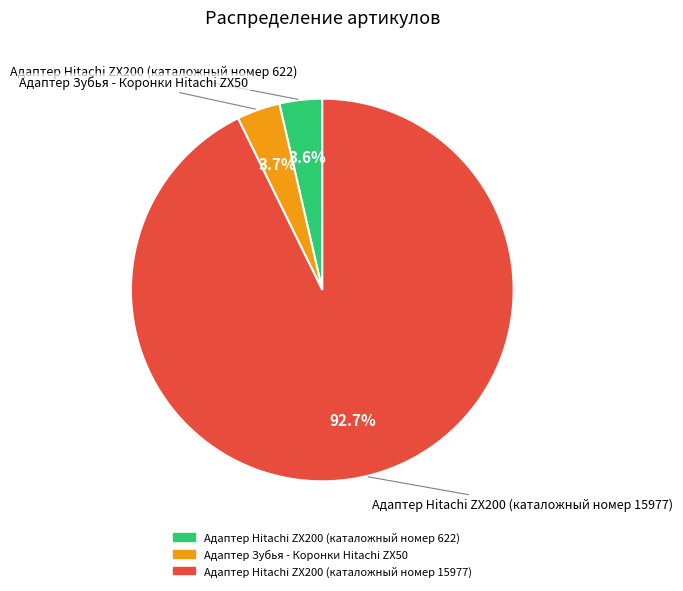

Is Адаптер Hitachi ZX200 (каталожный номер 15977) the majority of the pie?

Yes